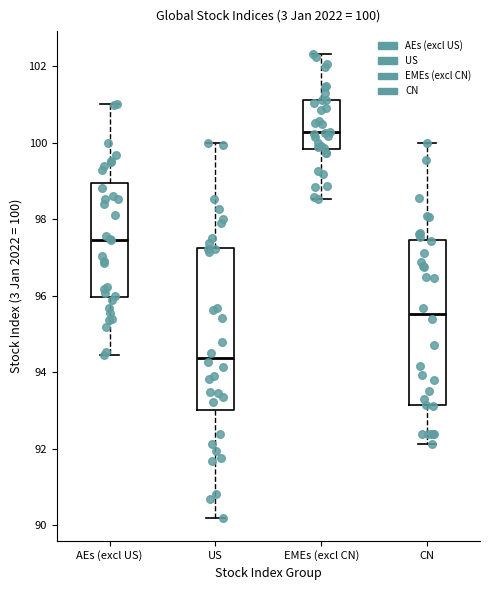

Which box has the highest median line?

EMEs (excl CN)